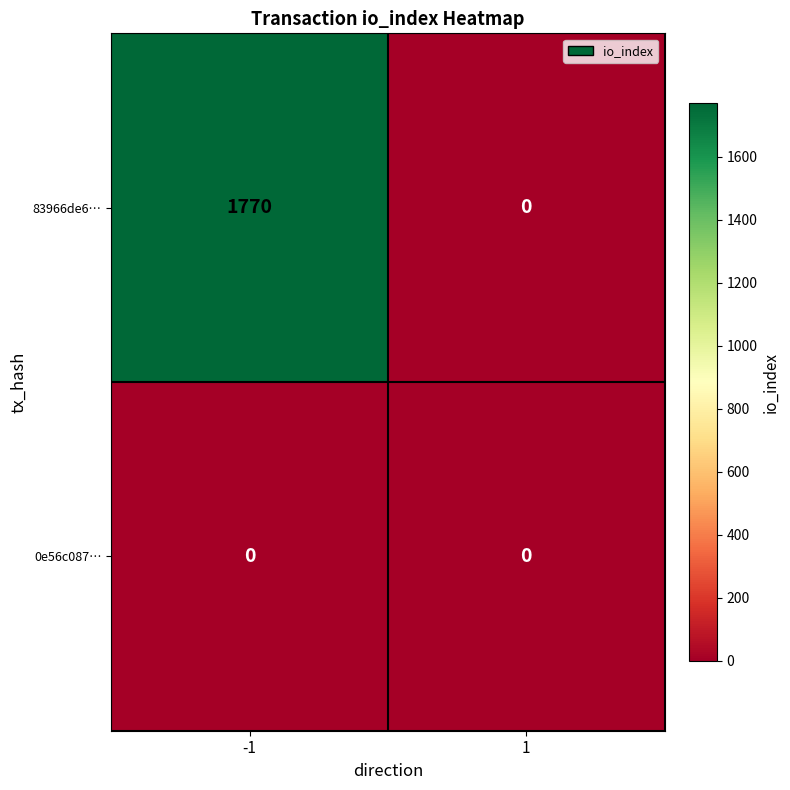

At which category is the sum across all series the highest?

-1